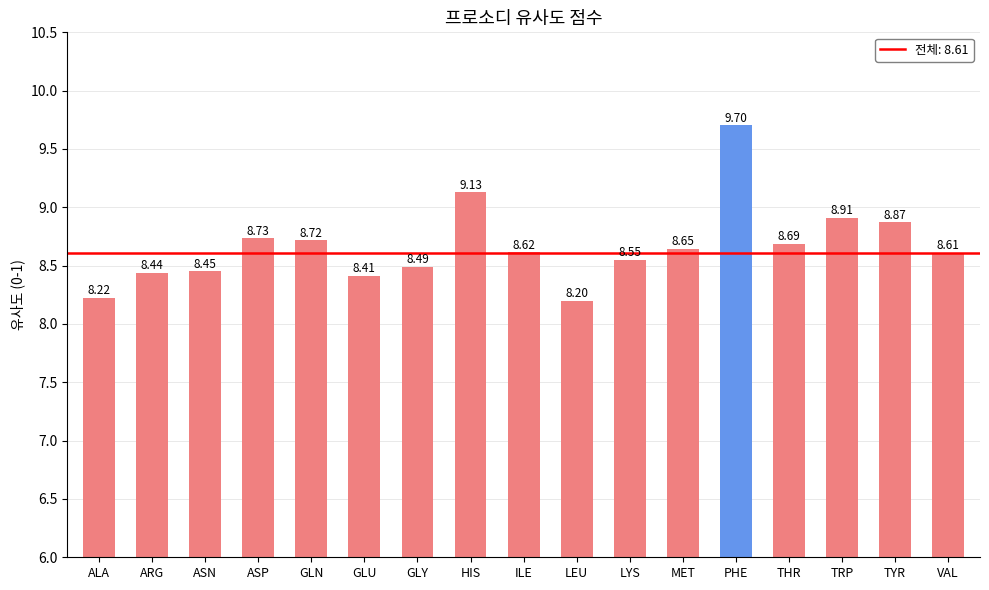

Between ASP and HIS, which is larger?

HIS